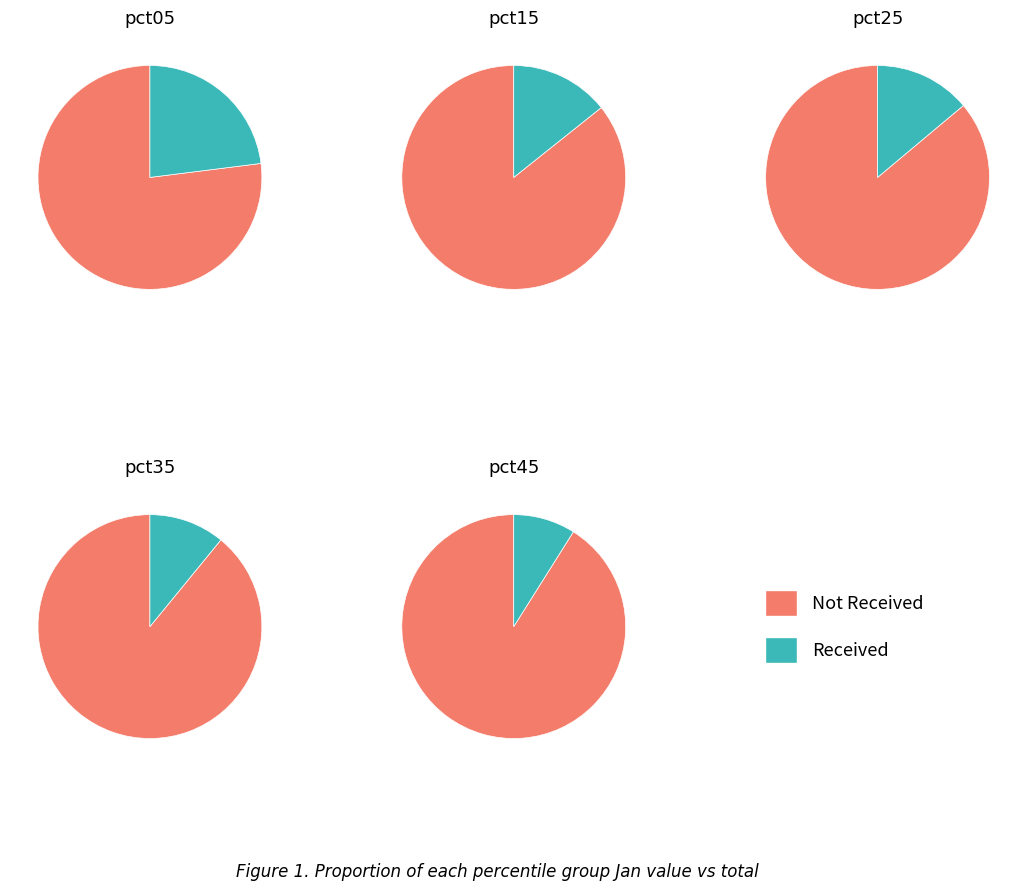

Is it true that pct15 is 25% of the pie?

False